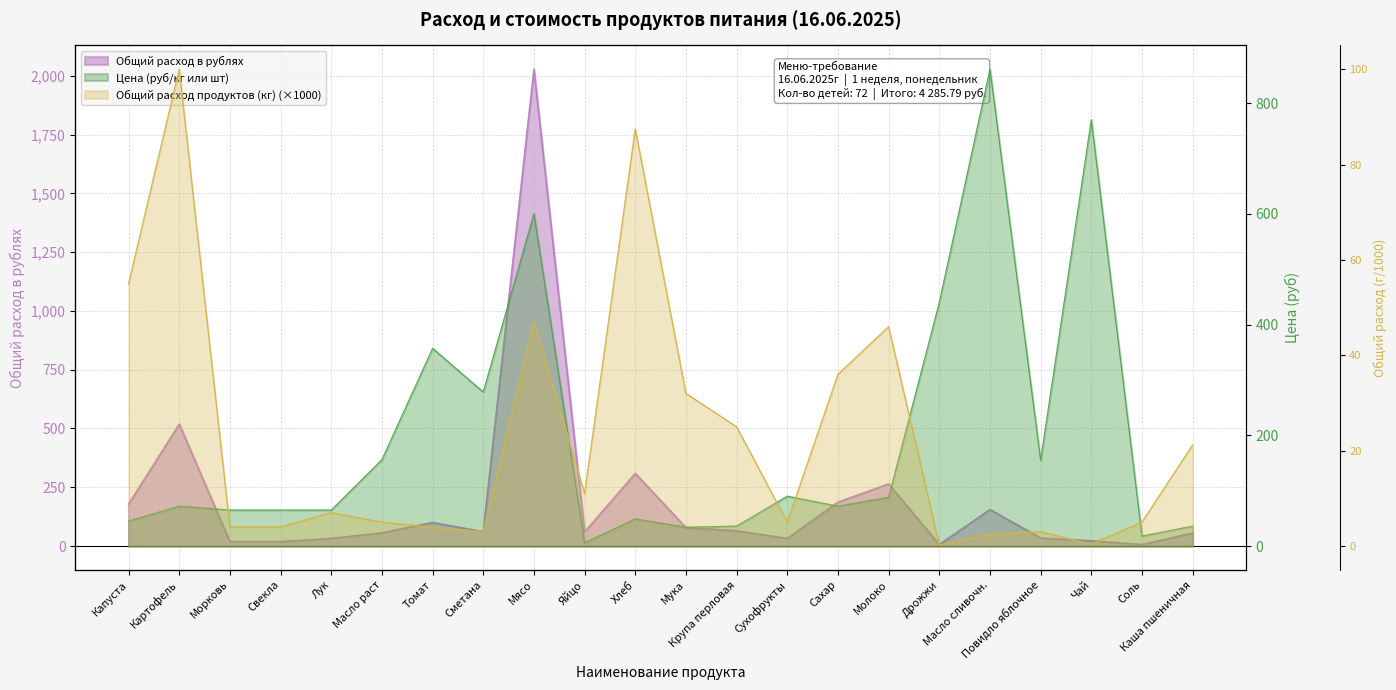

Which series has the largest total across all categories?

Цена (руб/кг или шт)